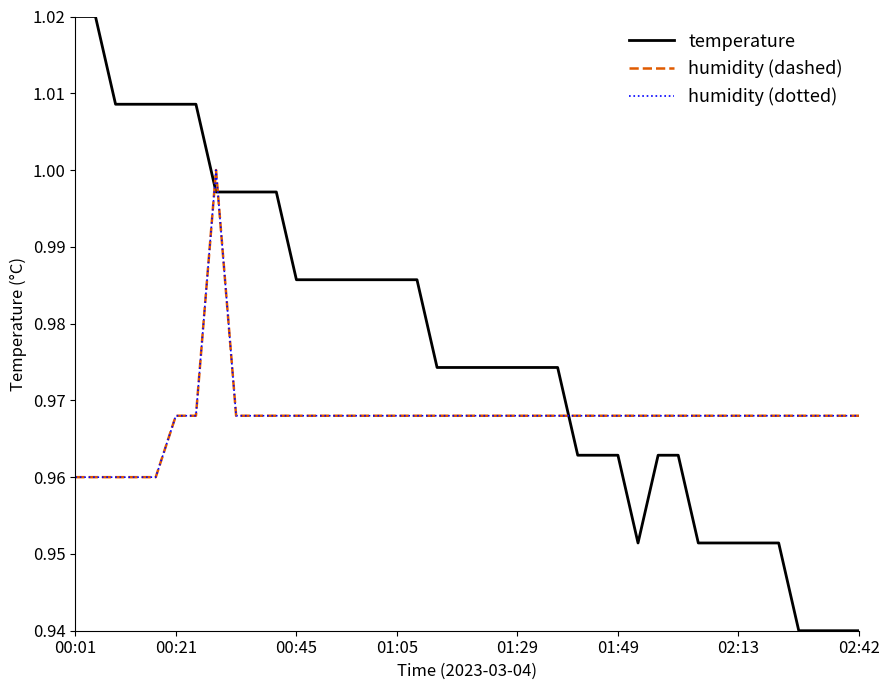

What is the maximum value for humidity (dotted)?

1.0